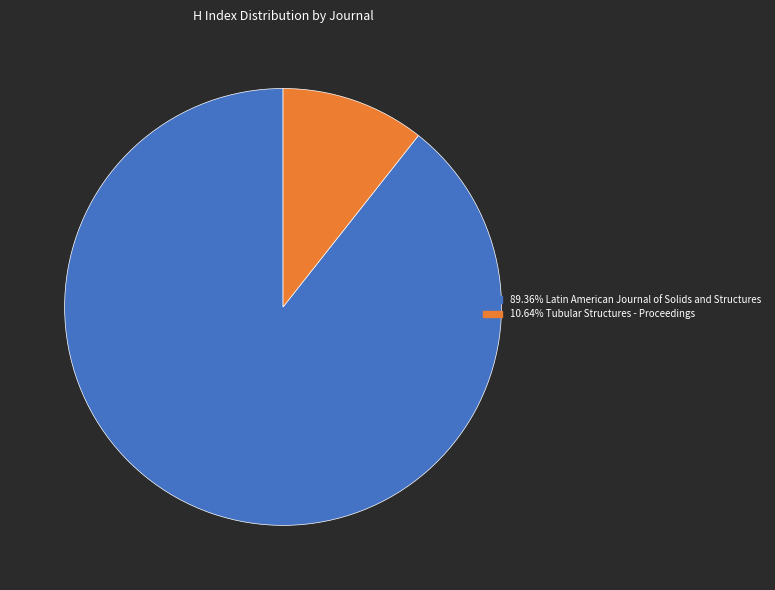

Does any single category account for the majority?

Yes